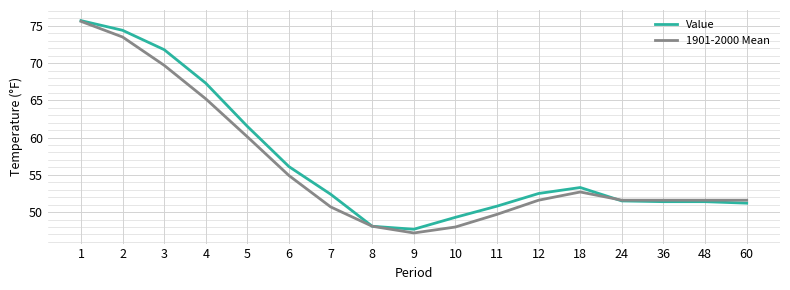

Which label corresponds to the smallest value in the chart?

9